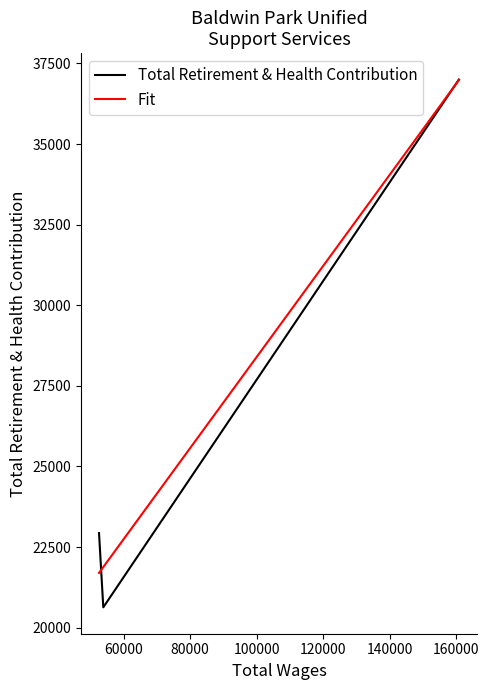

Which series has the largest range (max minus min)?

Total Retirement & Health Contribution